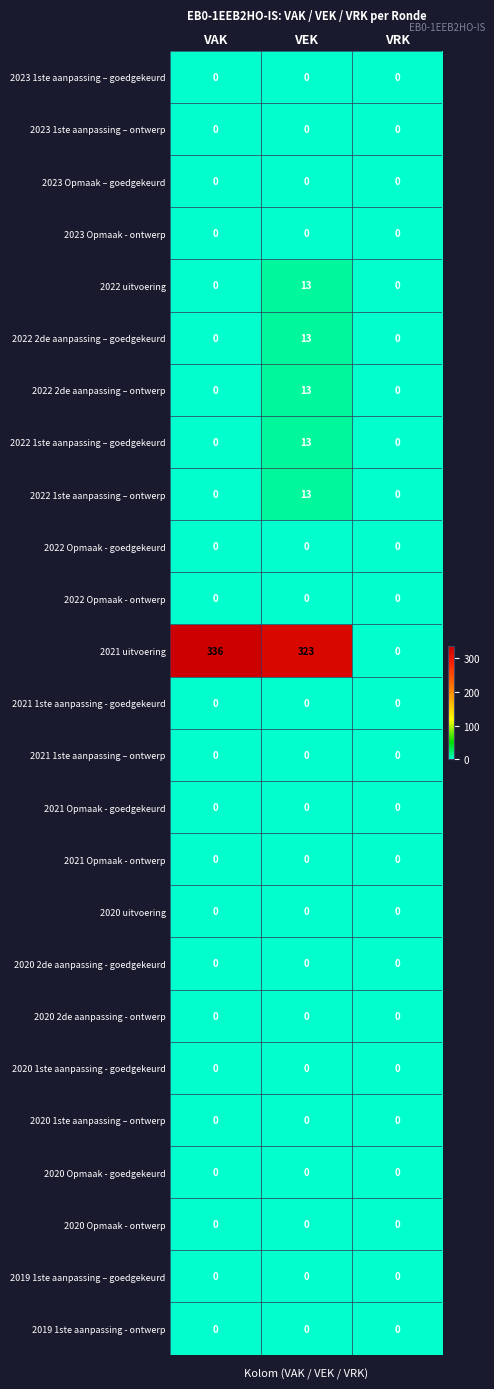

Which series has the largest range (max minus min)?

2021 uitvoering